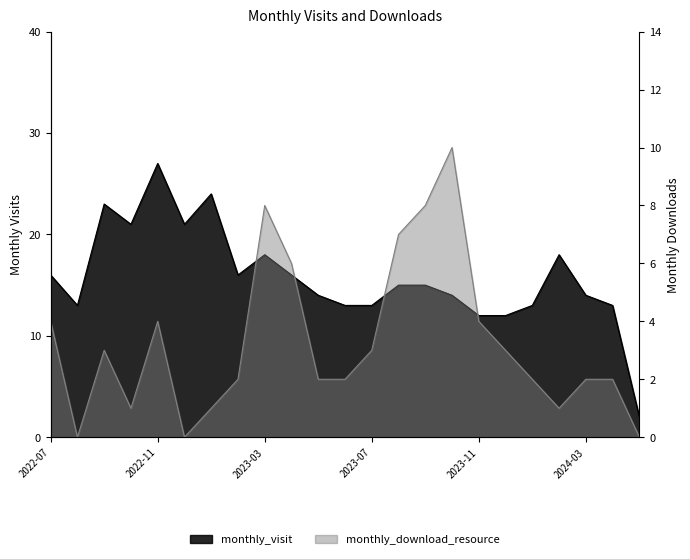

What is the highest value of the monthly_download_resource series?

10